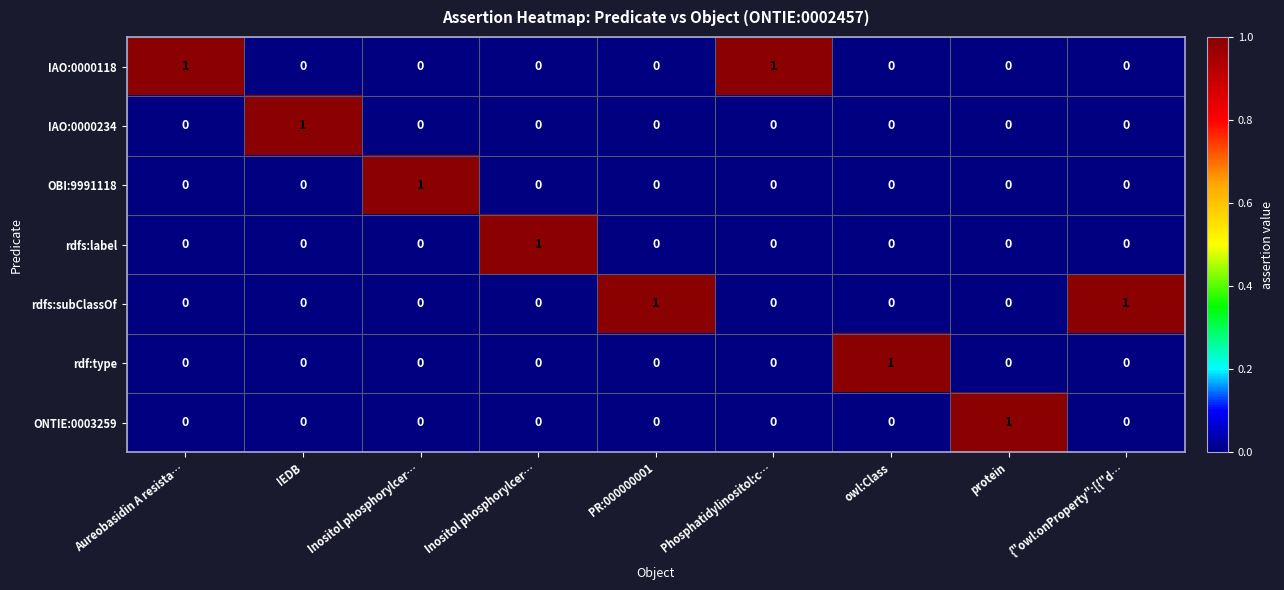

Reading left to right, transcribe all the data shown in this chart.

IAO:0000118: Aureobasidin A resista…=1	IEDB=0	Inositol phosphorylcer…=0	Inositol phosphorylcer…=0	PR:000000001=0	Phosphatidylinositol:c…=1	owl:Class=0	protein=0	{"owl:onProperty":[{"d…=0
IAO:0000234: Aureobasidin A resista…=0	IEDB=1	Inositol phosphorylcer…=0	Inositol phosphorylcer…=0	PR:000000001=0	Phosphatidylinositol:c…=0	owl:Class=0	protein=0	{"owl:onProperty":[{"d…=0
OBI:9991118: Aureobasidin A resista…=0	IEDB=0	Inositol phosphorylcer…=1	Inositol phosphorylcer…=0	PR:000000001=0	Phosphatidylinositol:c…=0	owl:Class=0	protein=0	{"owl:onProperty":[{"d…=0
rdfs:label: Aureobasidin A resista…=0	IEDB=0	Inositol phosphorylcer…=0	Inositol phosphorylcer…=1	PR:000000001=0	Phosphatidylinositol:c…=0	owl:Class=0	protein=0	{"owl:onProperty":[{"d…=0
rdfs:subClassOf: Aureobasidin A resista…=0	IEDB=0	Inositol phosphorylcer…=0	Inositol phosphorylcer…=0	PR:000000001=1	Phosphatidylinositol:c…=0	owl:Class=0	protein=0	{"owl:onProperty":[{"d…=1
rdf:type: Aureobasidin A resista…=0	IEDB=0	Inositol phosphorylcer…=0	Inositol phosphorylcer…=0	PR:000000001=0	Phosphatidylinositol:c…=0	owl:Class=1	protein=0	{"owl:onProperty":[{"d…=0
ONTIE:0003259: Aureobasidin A resista…=0	IEDB=0	Inositol phosphorylcer…=0	Inositol phosphorylcer…=0	PR:000000001=0	Phosphatidylinositol:c…=0	owl:Class=0	protein=1	{"owl:onProperty":[{"d…=0